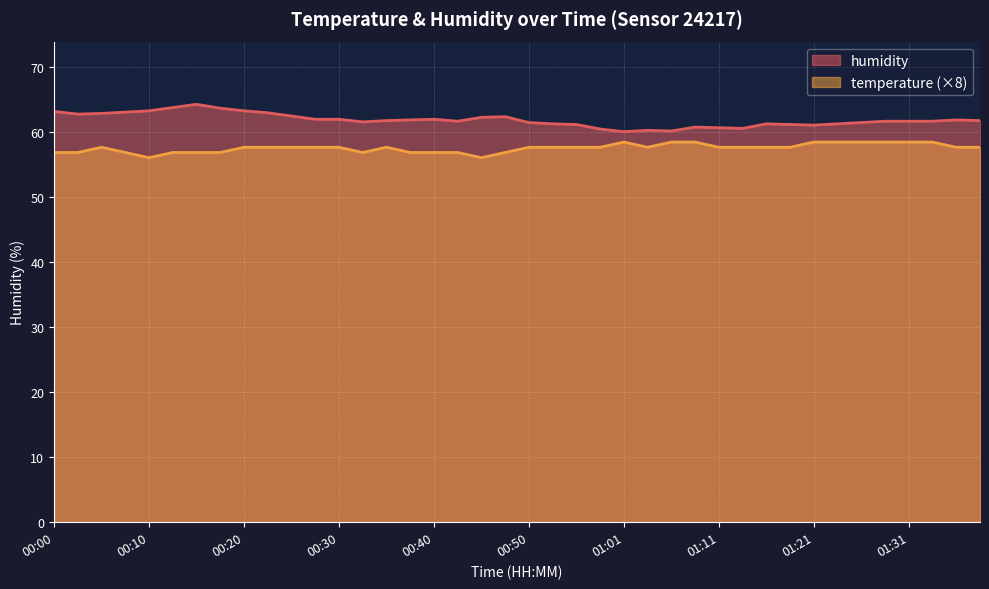

How many lines are shown in the chart?

2